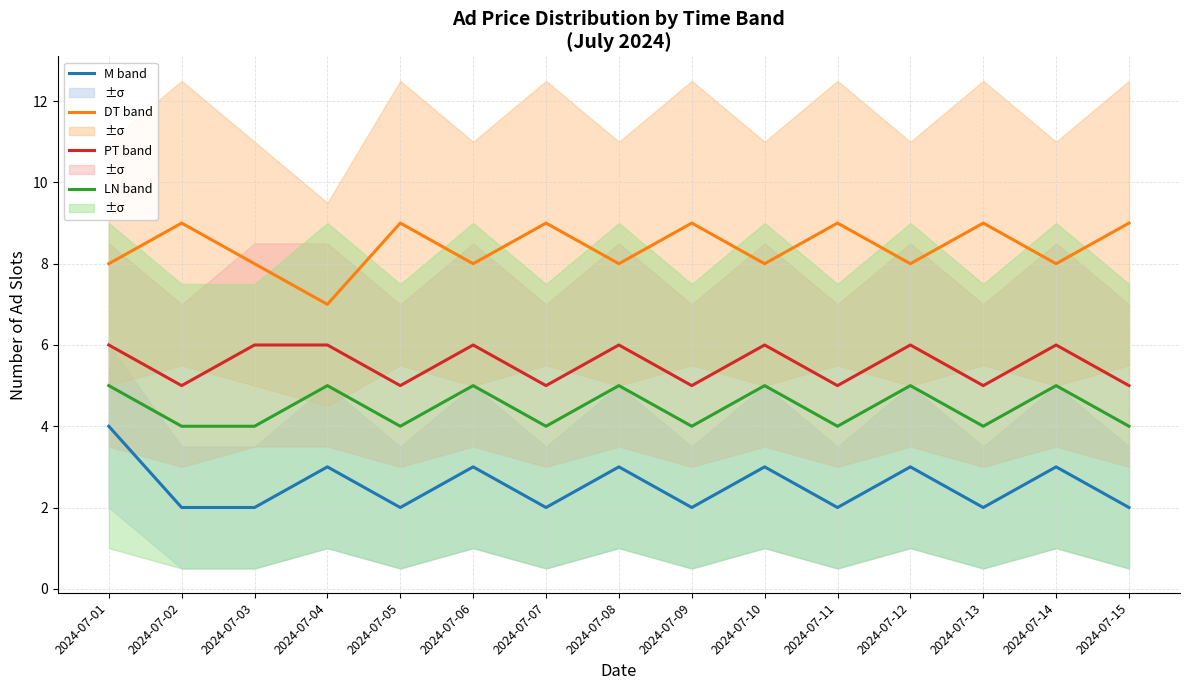

List the series in order of their peak value, highest first.

DT band, PT band, LN band, M band